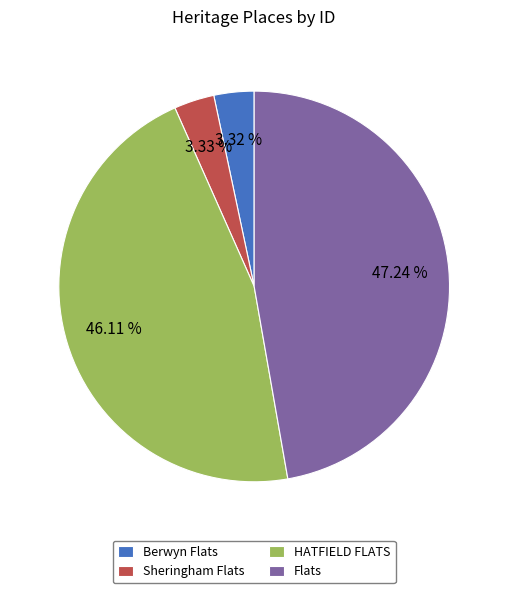

Count the number of slices in the pie.

4